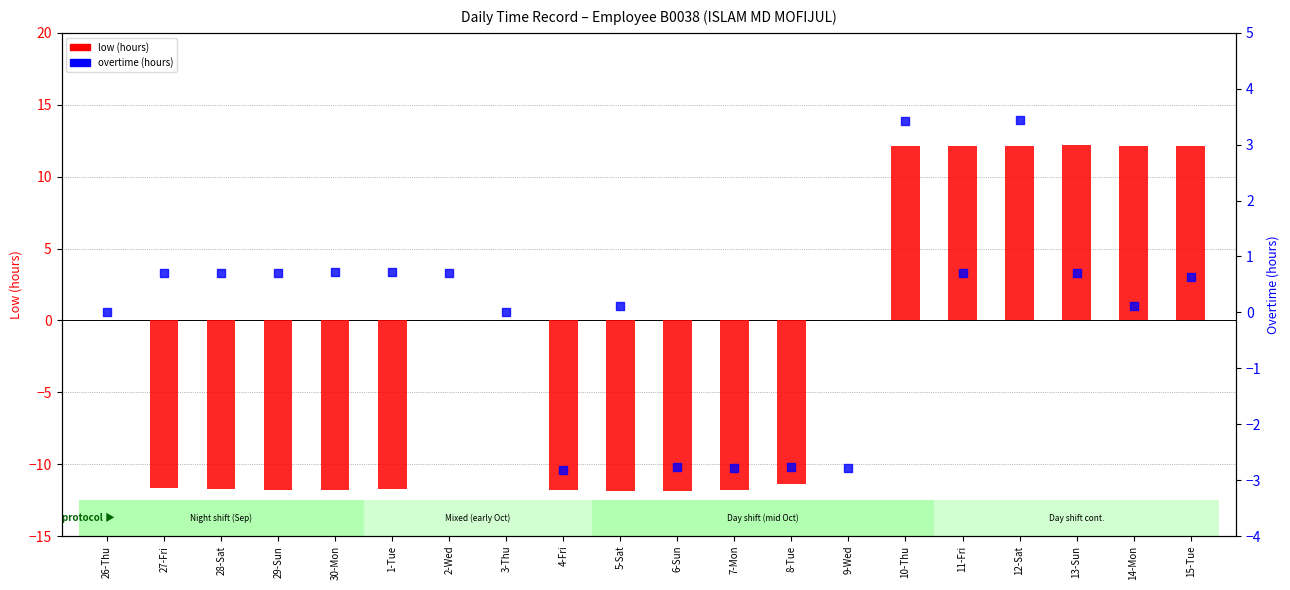

Which series reaches the minimum Y coordinate?

low